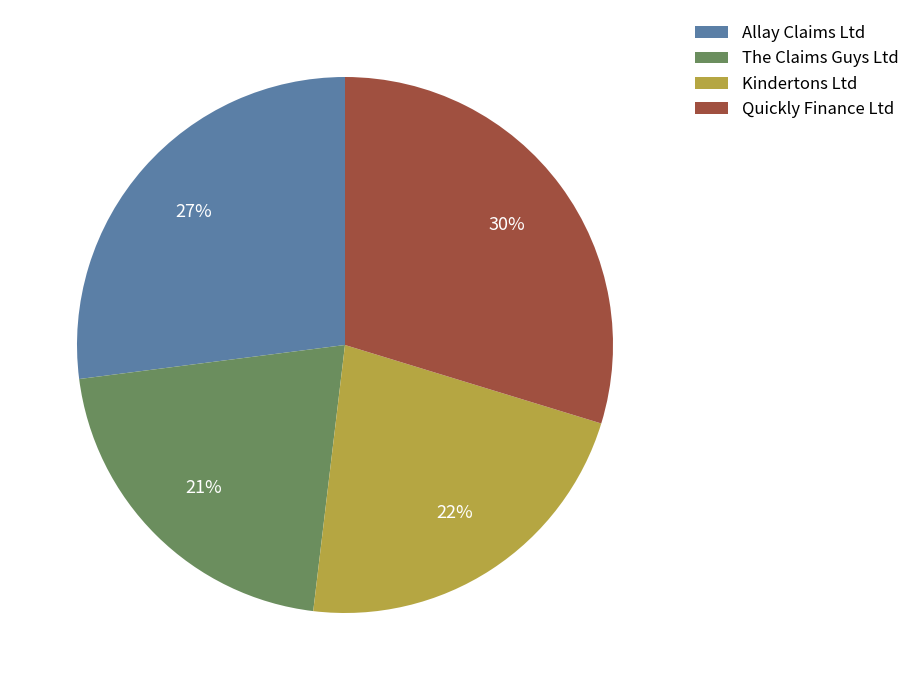

The Allay Claims Ltd slice represents 27% of the pie. True or false?

True